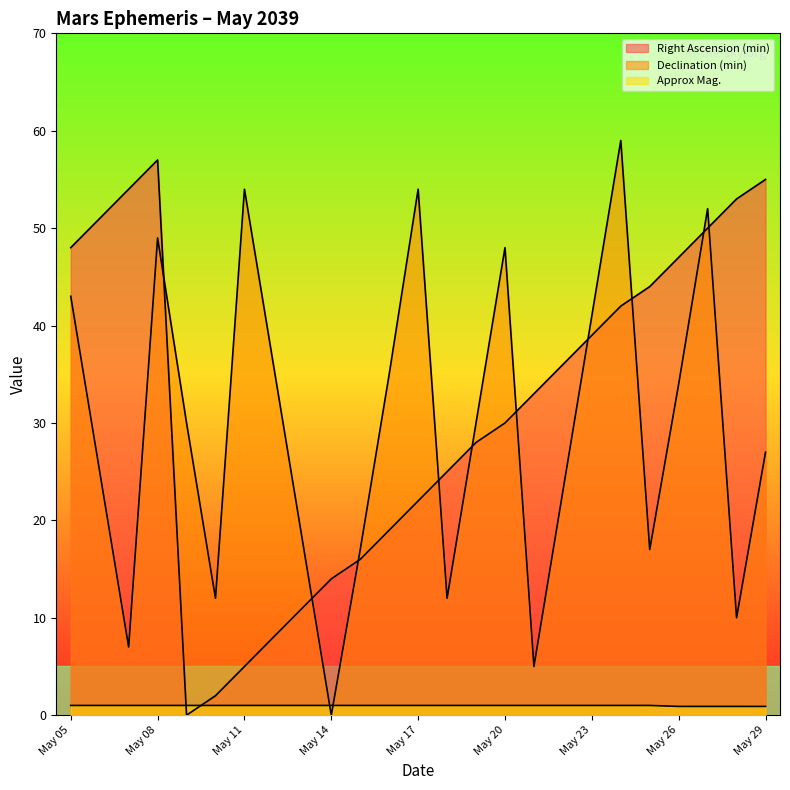

Reading left to right, list all the values displayed in this chart.

Right Ascension (min): 48.0	51.0	54.0	57.0	0.0	2.0	5.0	8.0	11.0	14.0	16.0	19.0	22.0	25.0	28.0	30.0	33.0	36.0	39.0	42.0	44.0	47.0	50.0	53.0	55.0
Declination (min): 43.0	25.0	7.0	49.0	30.0	12.0	54.0	36.0	18.0	0.0	17.0	35.0	54.0	12.0	30.0	48.0	5.0	23.0	41.0	59.0	17.0	34.0	52.0	10.0	27.0
Approx Mag.: 1.0	1.0	1.0	1.0	1.0	1.0	1.0	1.0	1.0	1.0	1.0	1.0	1.0	1.0	1.0	1.0	1.0	1.0	1.0	1.0	1.0	0.9	0.9	0.9	0.9